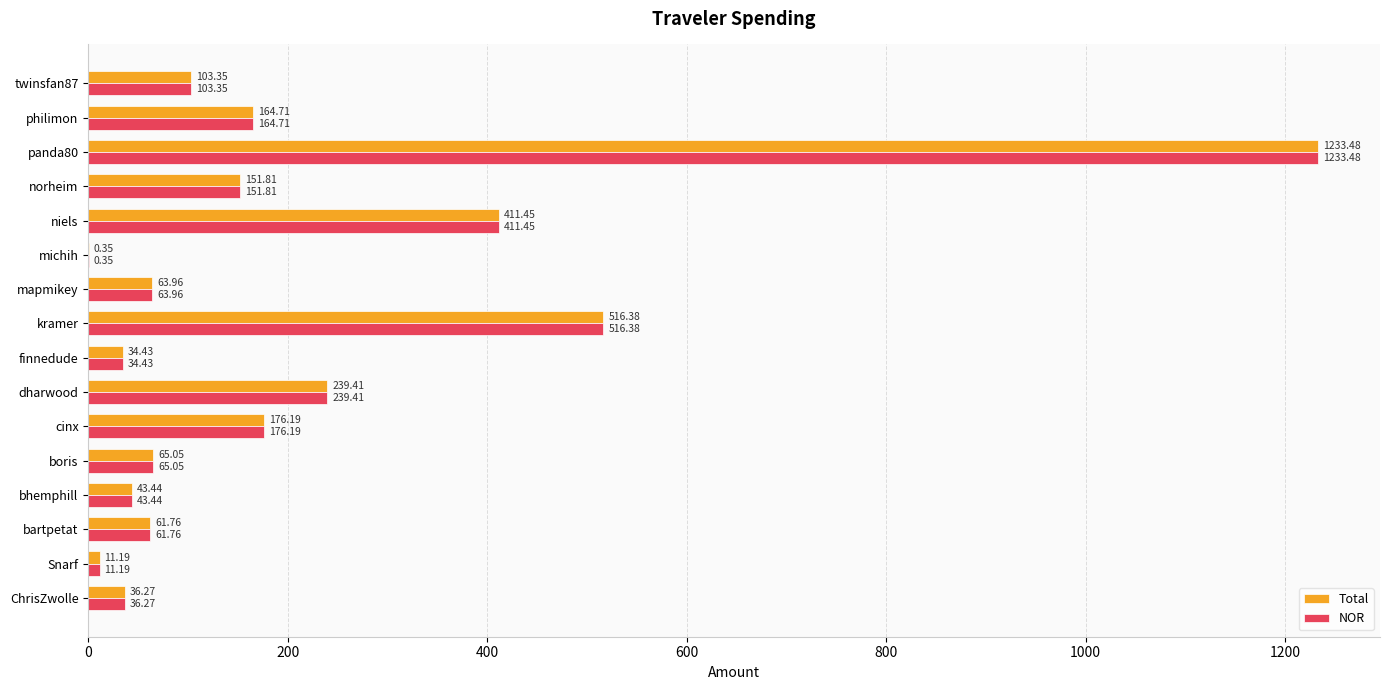

At which category is the sum across all series the highest?

panda80